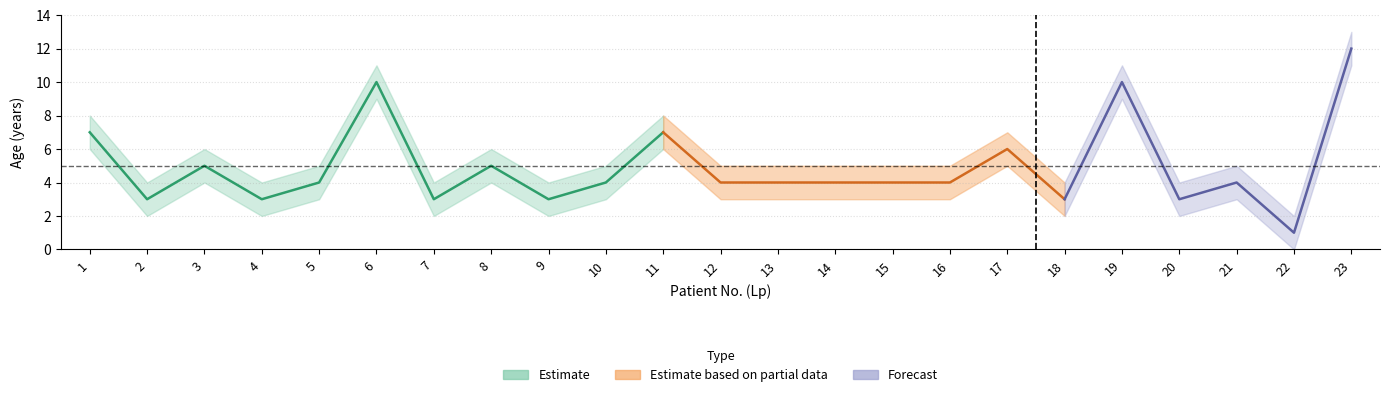

List the labels in order of Age_upper value, largest first.

23, 6, 19, 1, 11, 17, 3, 8, 5, 10, 12, 13, 14, 15, 16, 21, 2, 4, 7, 9, 18, 20, 22